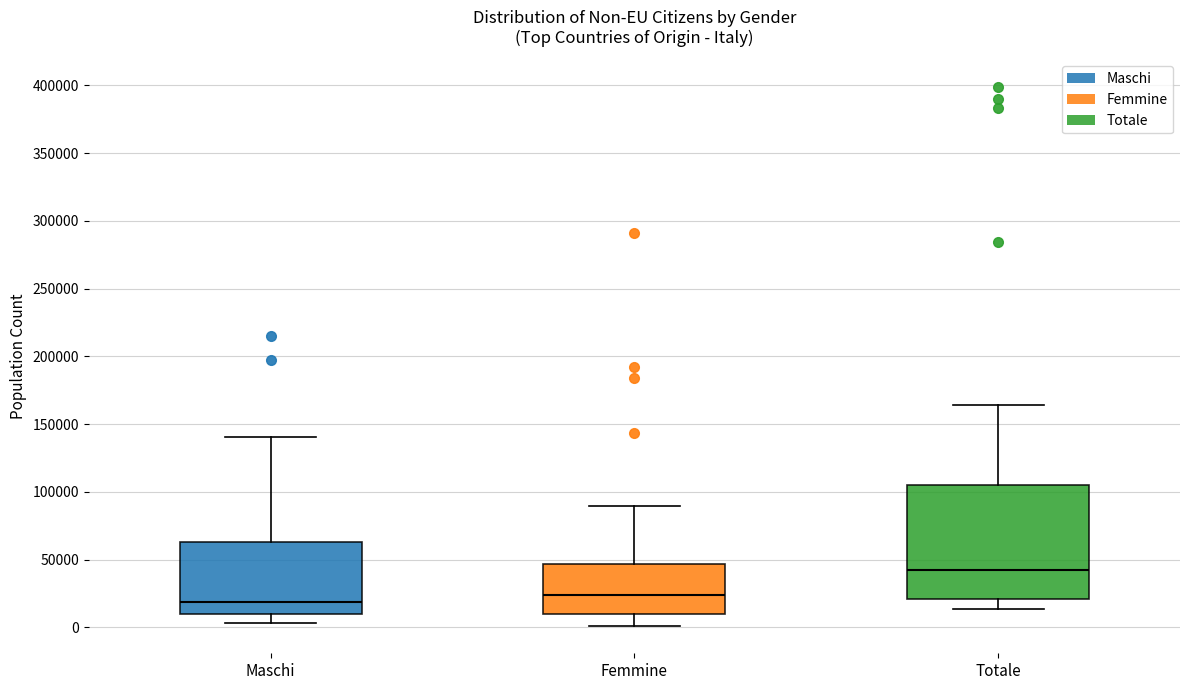

Reading left to right, transcribe this box plot: for each box, give where its median line is, the range the box spans, and where its two whiskers end, as read against the y-axis. The values are not printed on the chart, so give them approximately, as read against the axis.

Maschi: median 20000, box 10000 to 65000, whiskers 5000 to 140000
Femmine: median 25000, box 10000 to 45000, whiskers 0 to 90000
Totale: median 40000, box 20000 to 105000, whiskers 15000 to 165000